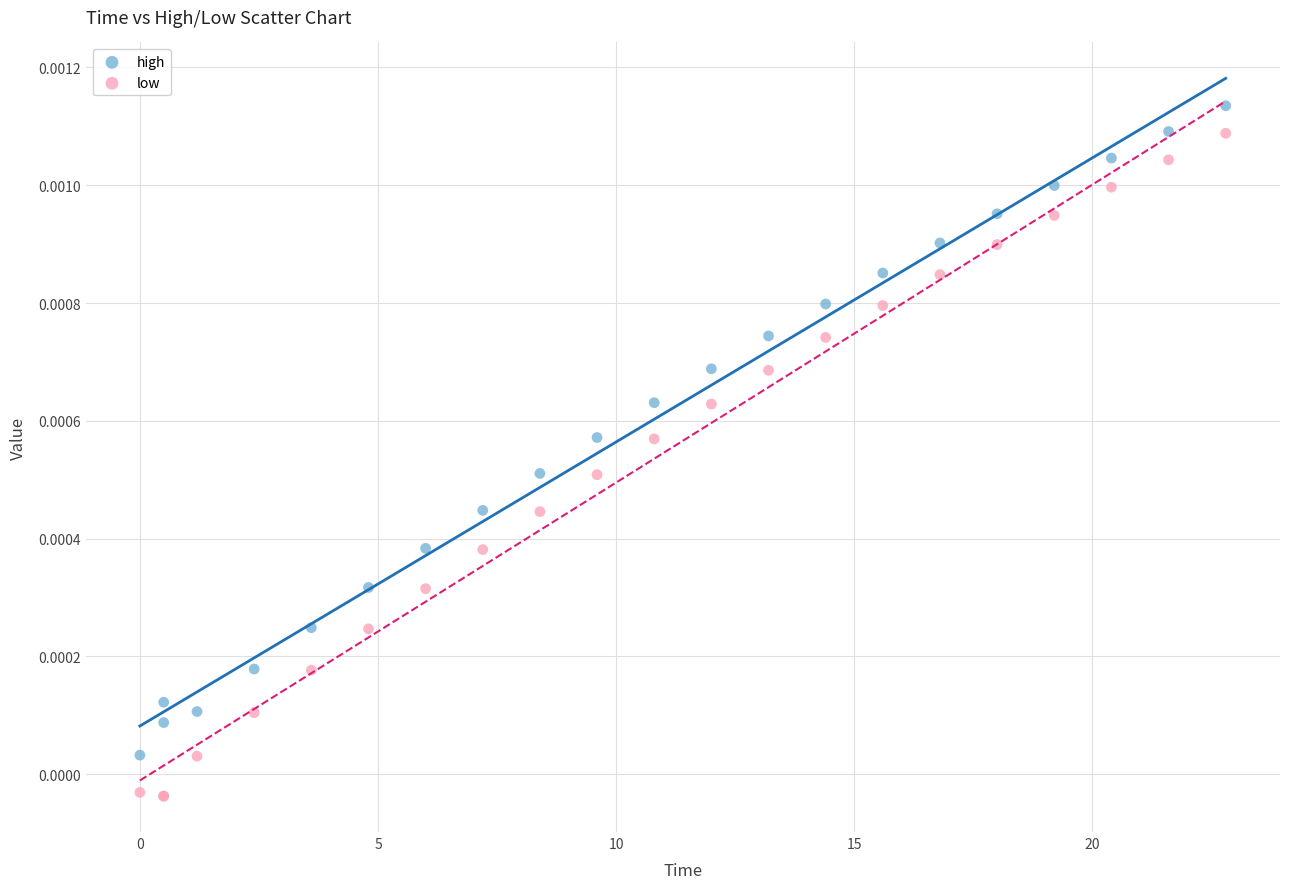

What is the X range (max minus min) for the scatter plot?

22.8